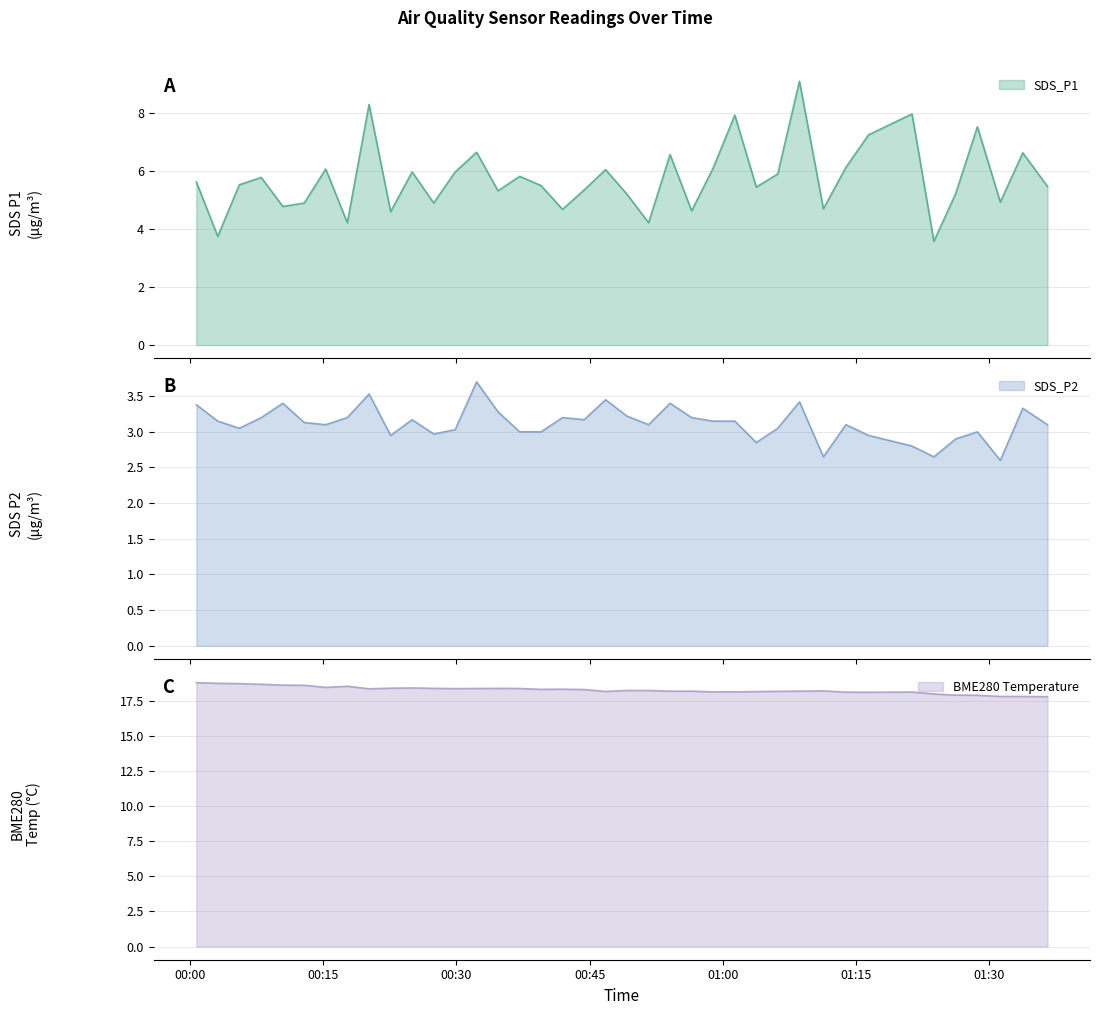

What is the minimum value for SDS_P1?

3.6